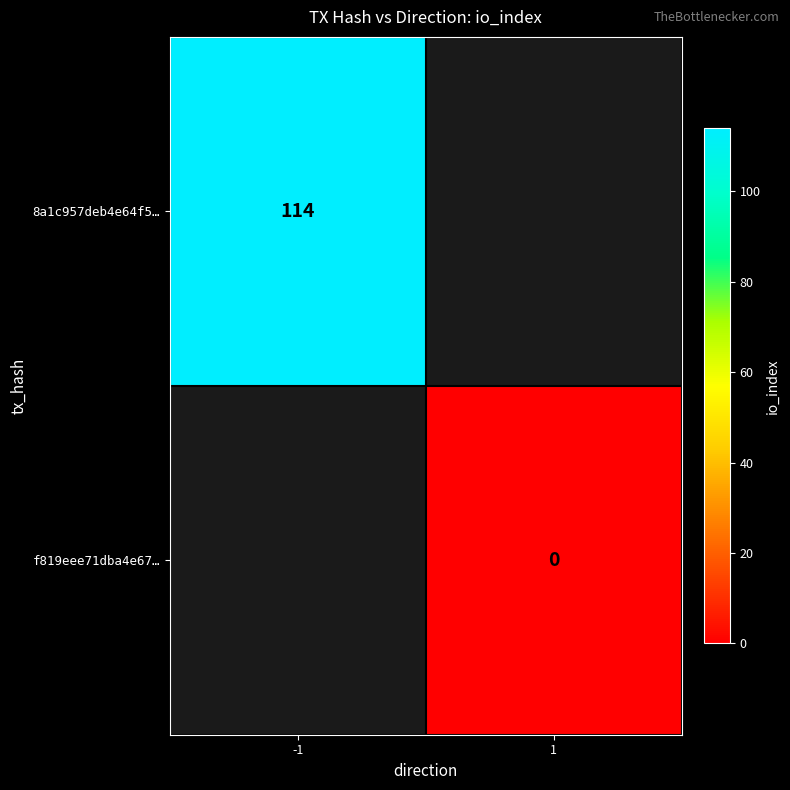

True or false: 8a1c957deb4e64f5… has a value of 114 at -1.

True